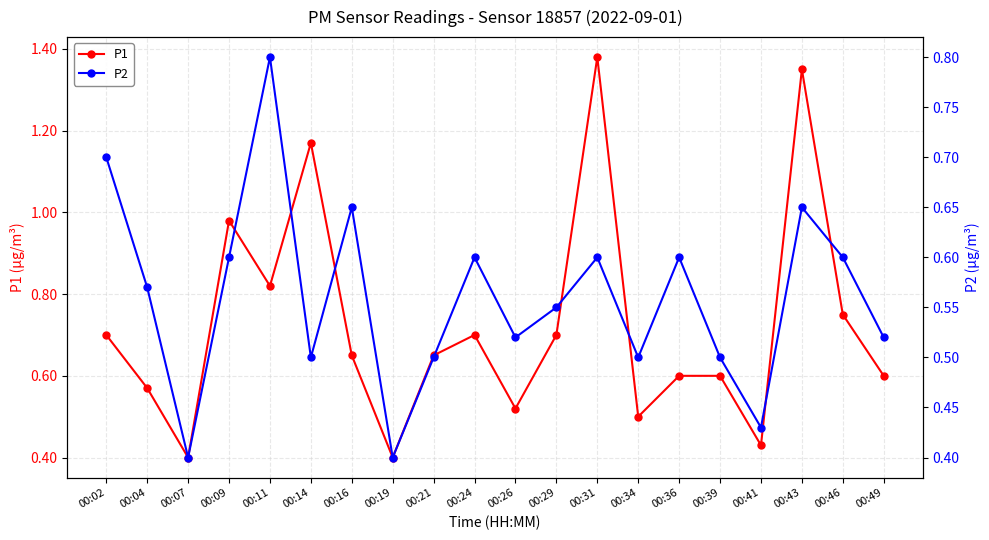

List the series in order of their overall mean, highest first.

P1, P2